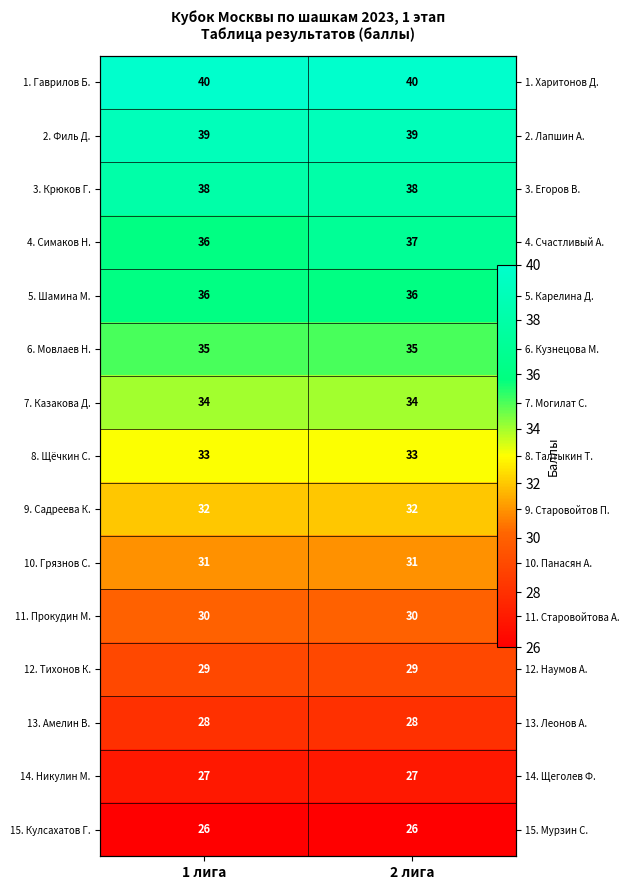

What is the minimum value shown in the chart?

26